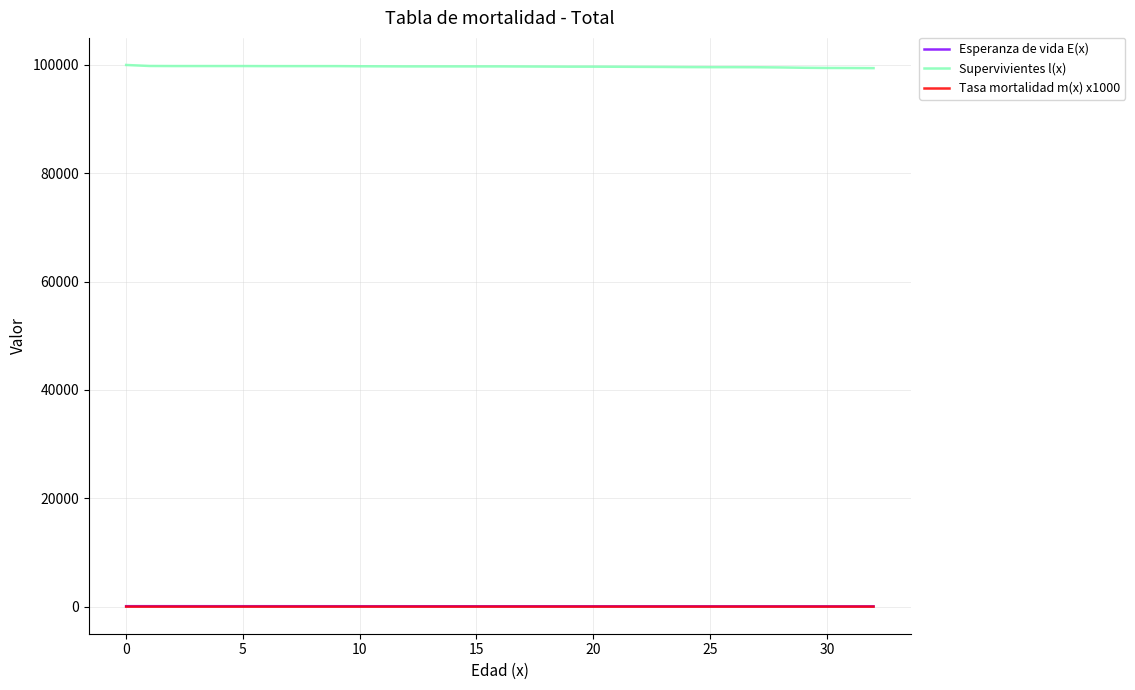

True or false: Esperanza de vida E(x) and Supervivientes l(x) cross at least once.

False